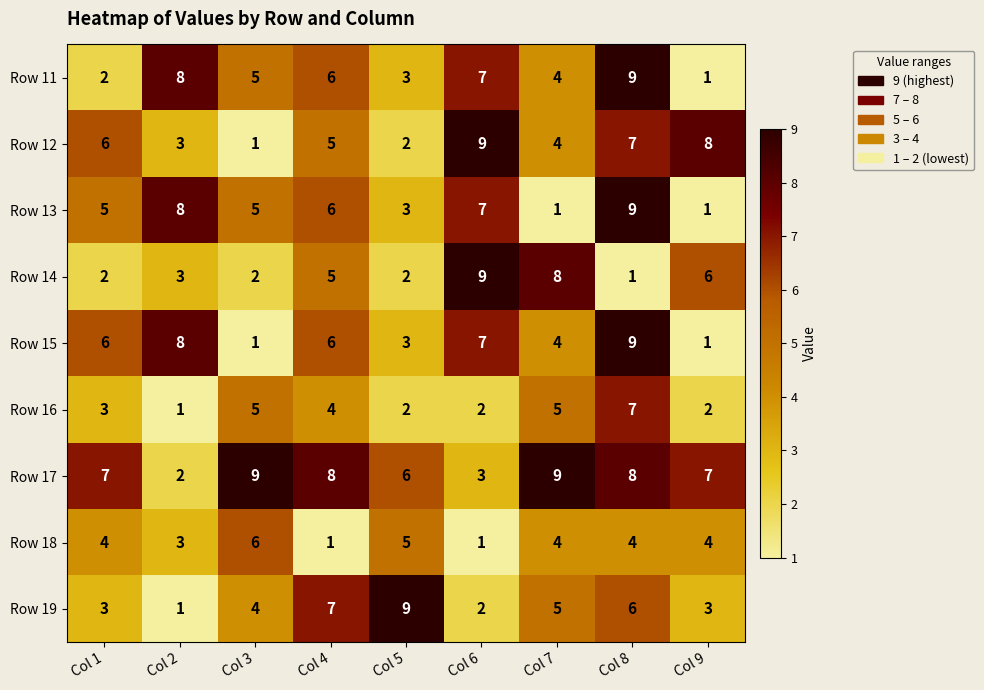

The value of Row 17 at Col 7 is 9. True or false?

True